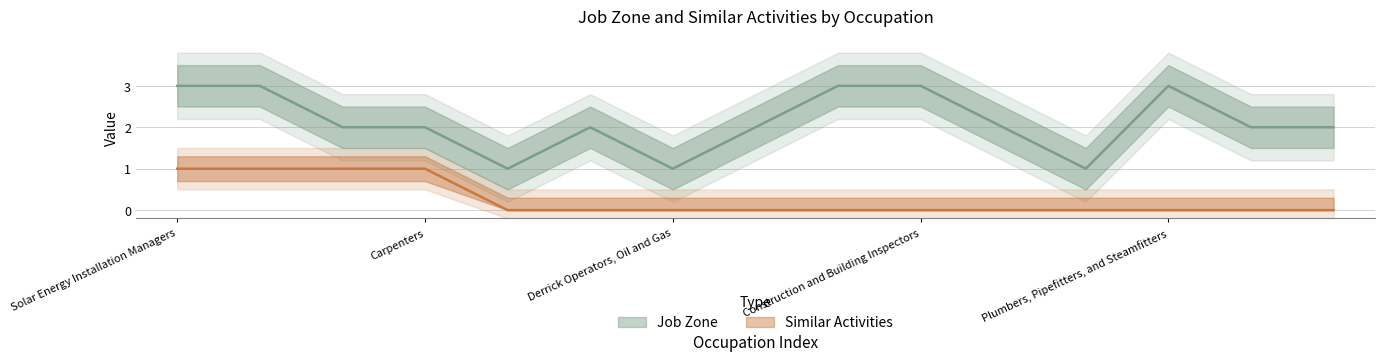

At which category is the sum across all series the highest?

Solar Energy Installation Managers